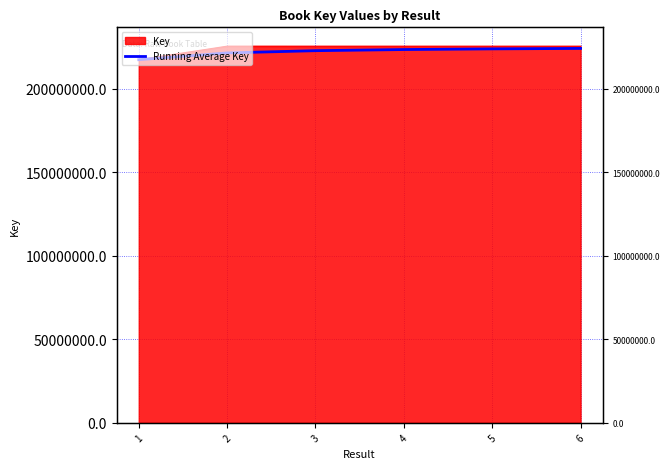

How many categories are shown in the chart?

6